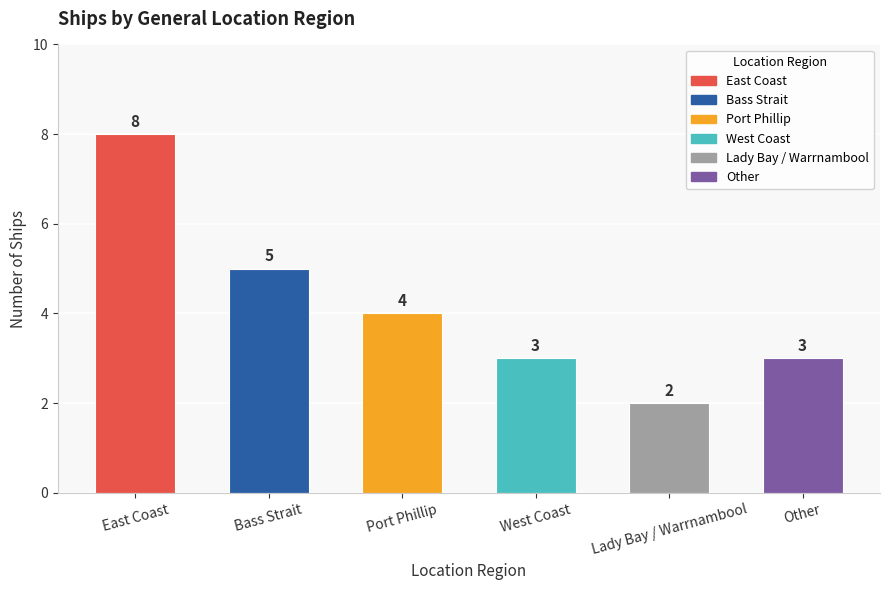

What is the label of the 5th bar from the right?

Bass Strait